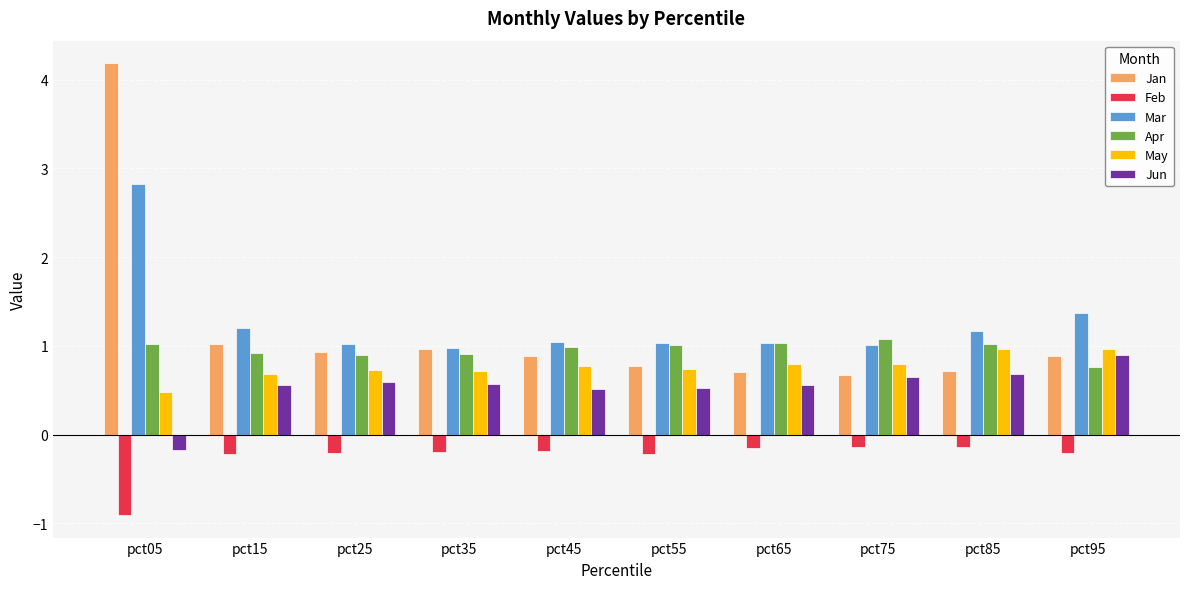

Which series has the largest range (max minus min)?

Jan